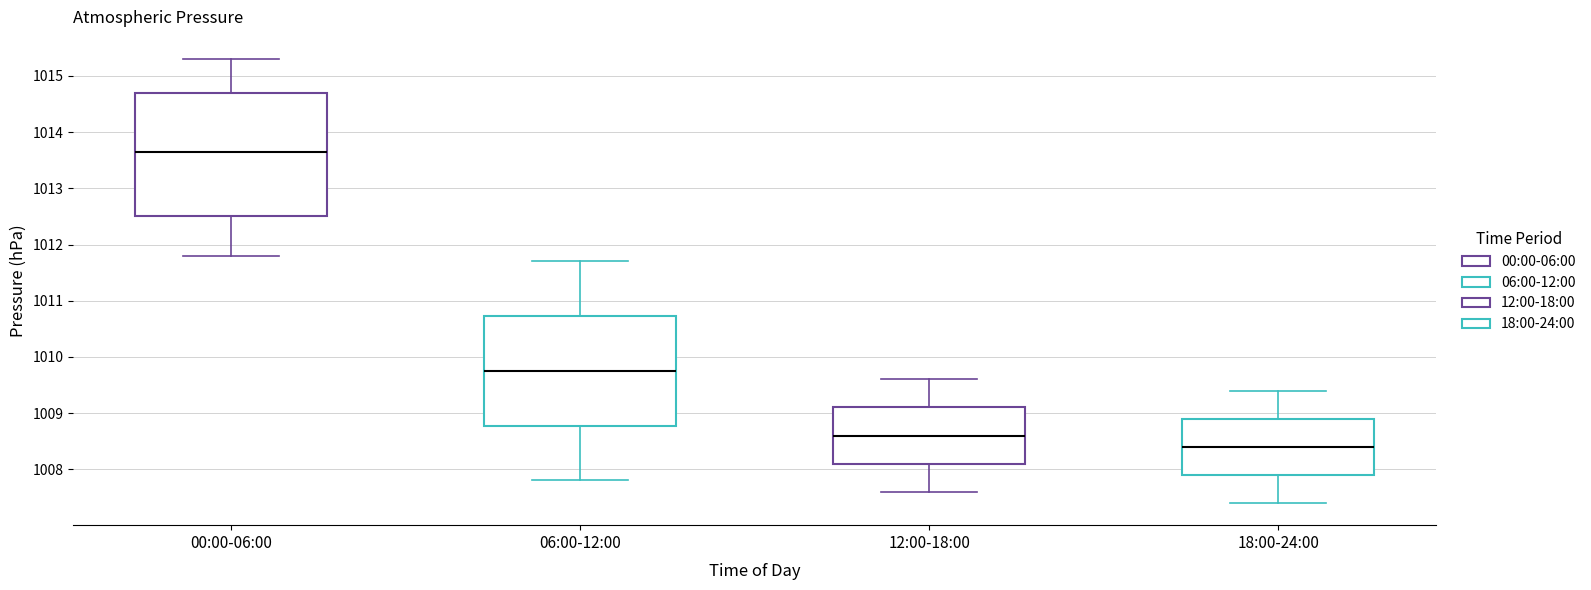

Where does the median line of the box for 06:00-12:00 sit on the y-axis? The values are not printed on the chart, so give them approximately, as read against the axis.

1009.8